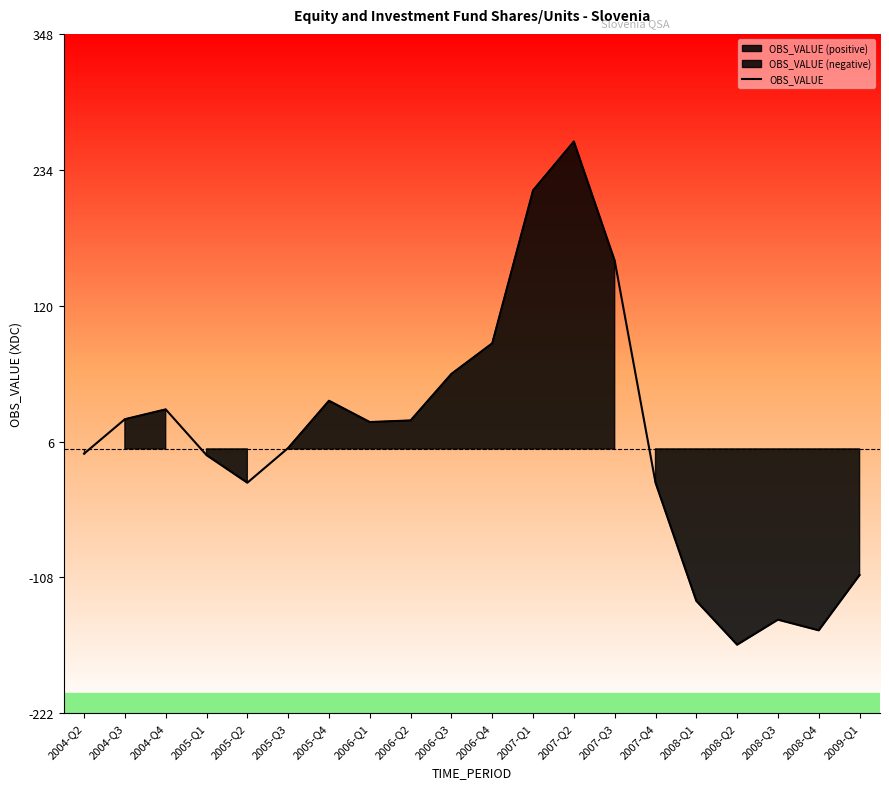

Which has a higher value, 2006-Q1 or 2005-Q4?

2005-Q4